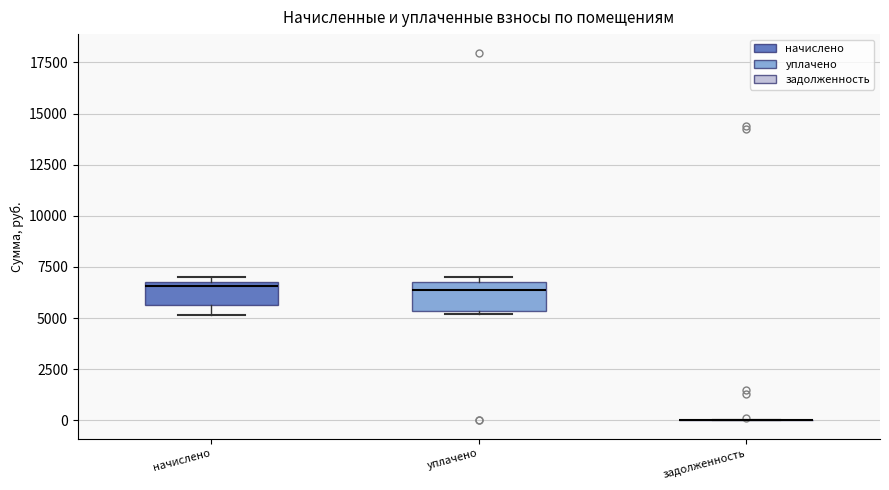

Reading left to right, transcribe this box plot: for each box, give where its median line is, the range the box spans, and where its two whiskers end, as read against the y-axis. The values are not printed on the chart, so give them approximately, as read against the axis.

начислено: median 6500, box 5500 to 7000, whiskers 5000 to 7000 (just above the box's upper edge)
уплачено: median 6500, box 5500 to 7000, whiskers 5000 to 7000 (just above the box's upper edge)
задолженность: box collapsed to a line at 0, whiskers 0 to 0